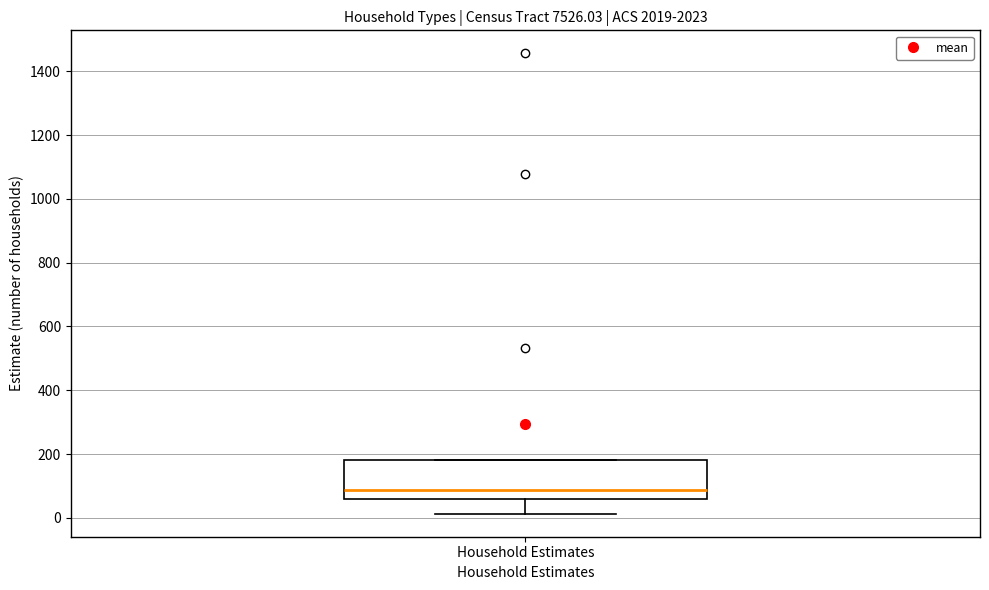

Read this box plot against the y-axis: the position of the median line, the range covered by the box, and the ends of both whiskers. The values are not printed on the chart, so give them approximately, as read against the axis.

median 80, box 60 to 180, whiskers 20 to 180